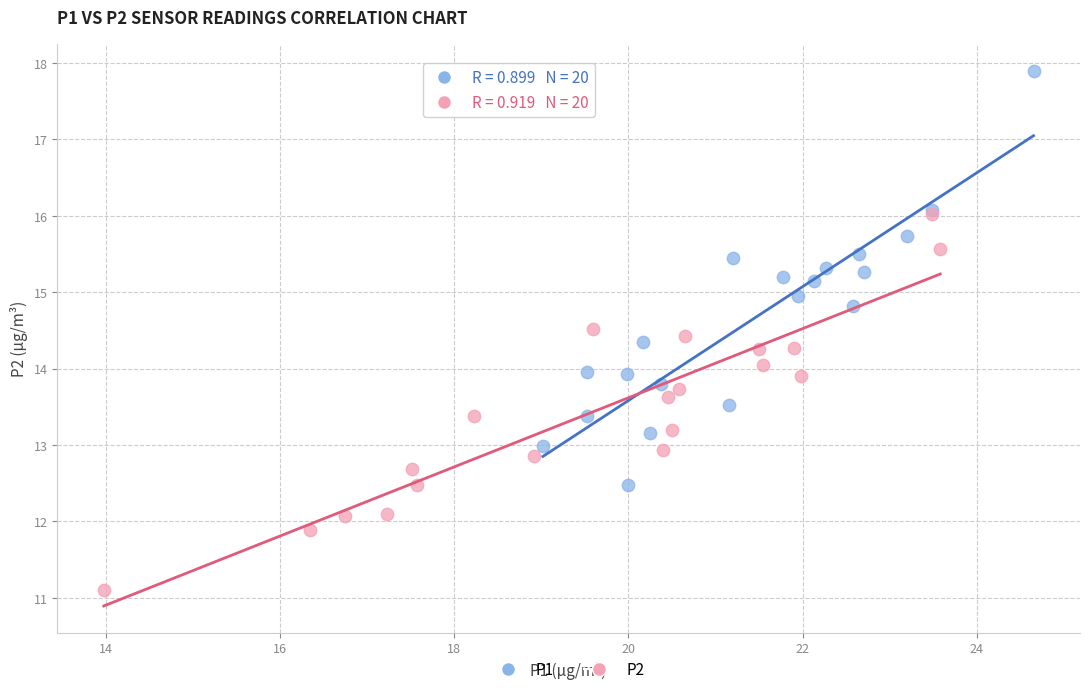

Which series has the largest Y range (max minus min)?

P1